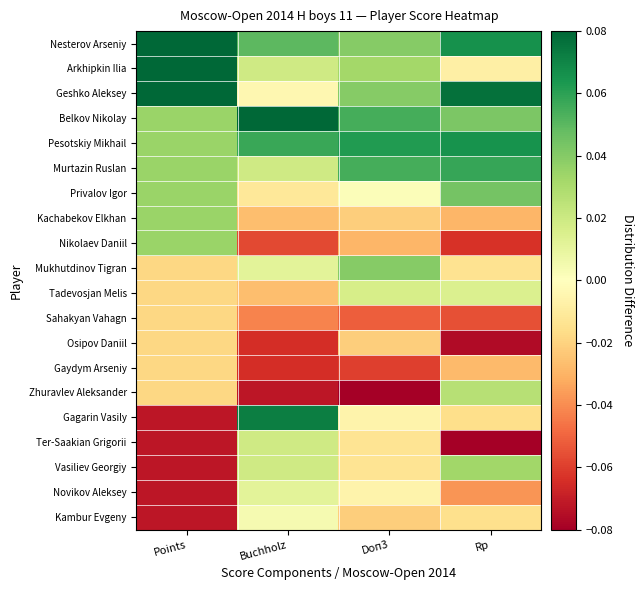

What is the greatest value displayed?

0.1